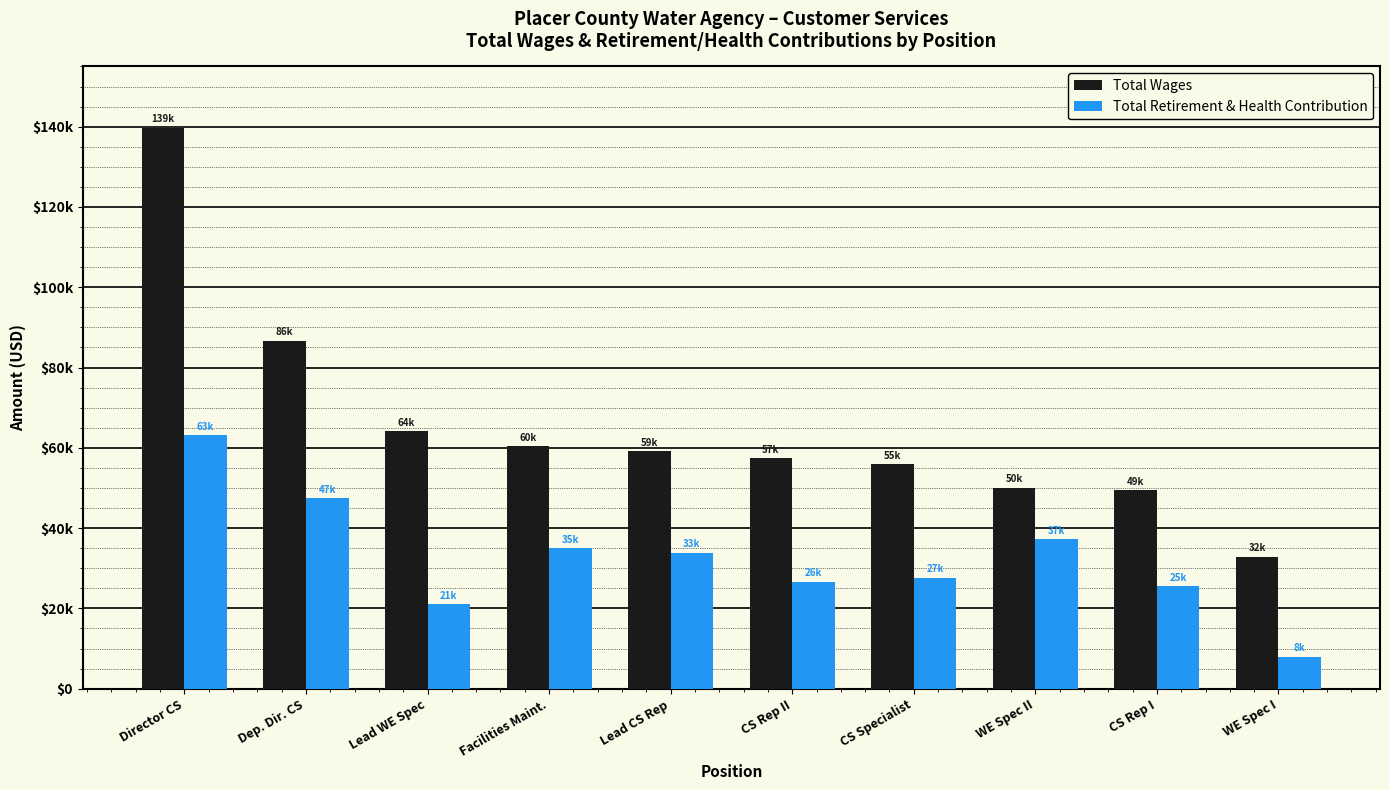

At how many categories does at least one series exceed 54184?

7